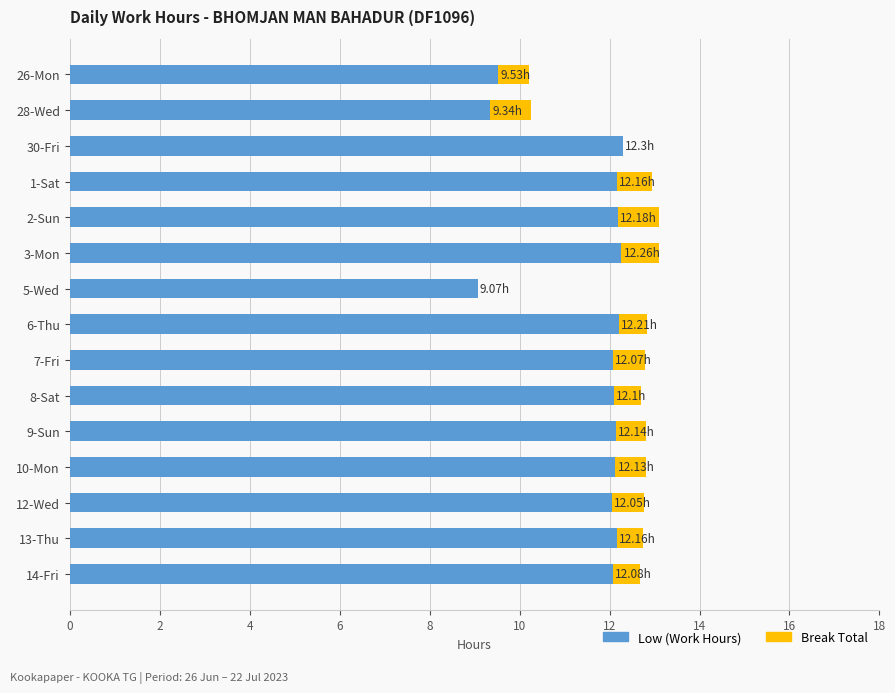

What is the sum of all Low (Work Hours) values?

173.8